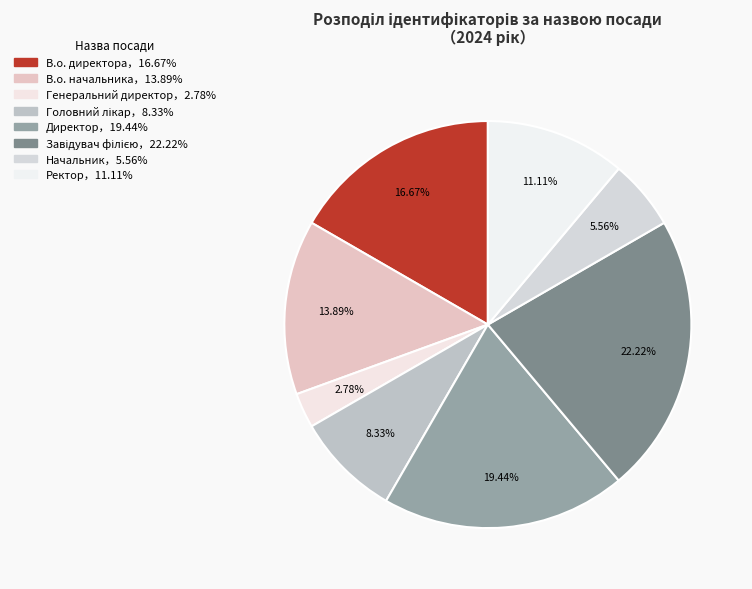

How many slices are in this pie chart?

8